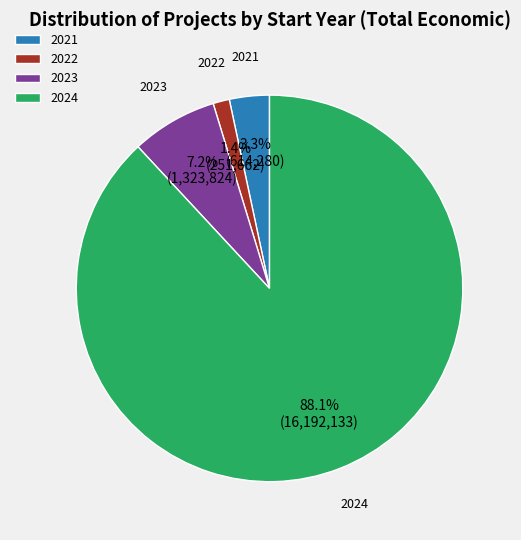

What percentage is the 2024 slice, to the nearest percent?

88%